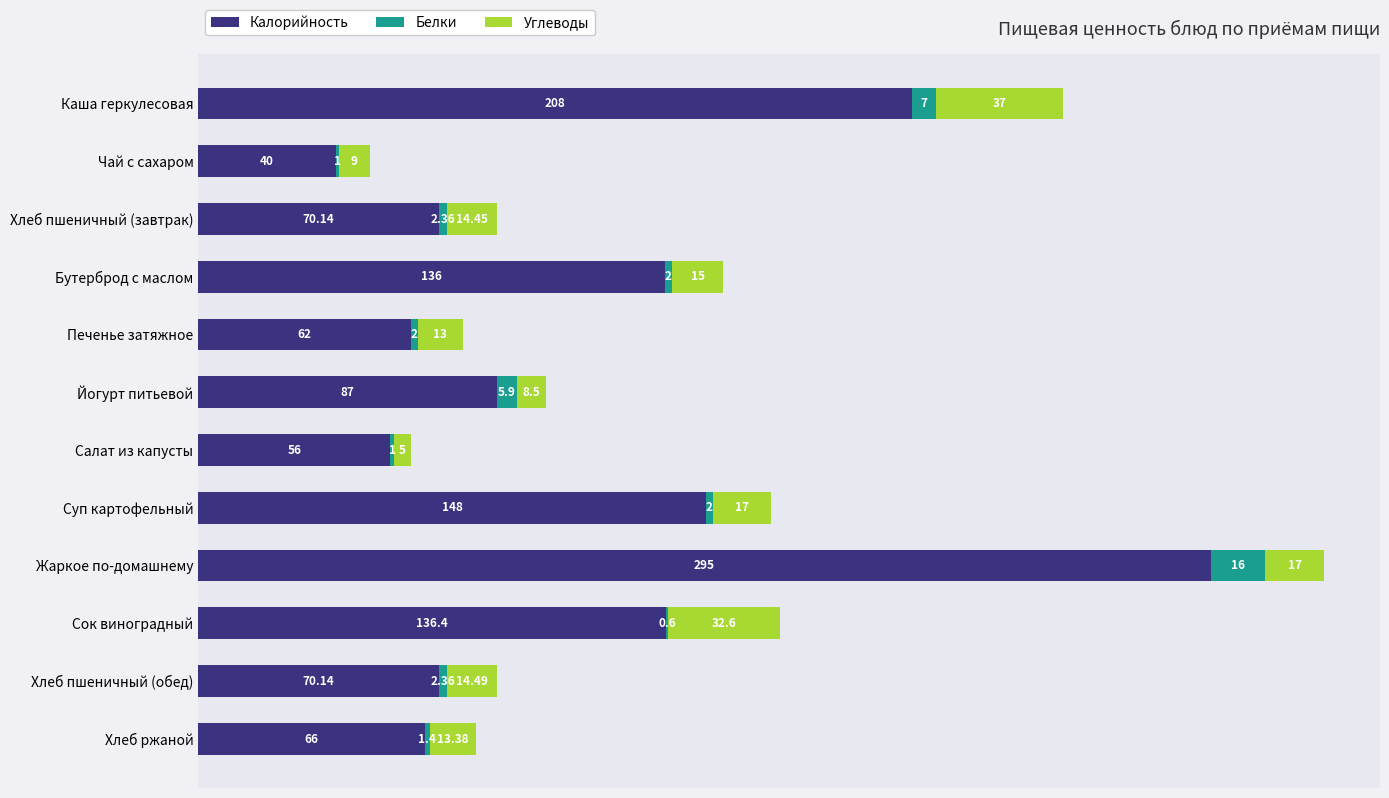

What is the total value across all series at Салат из капусты?

62.0